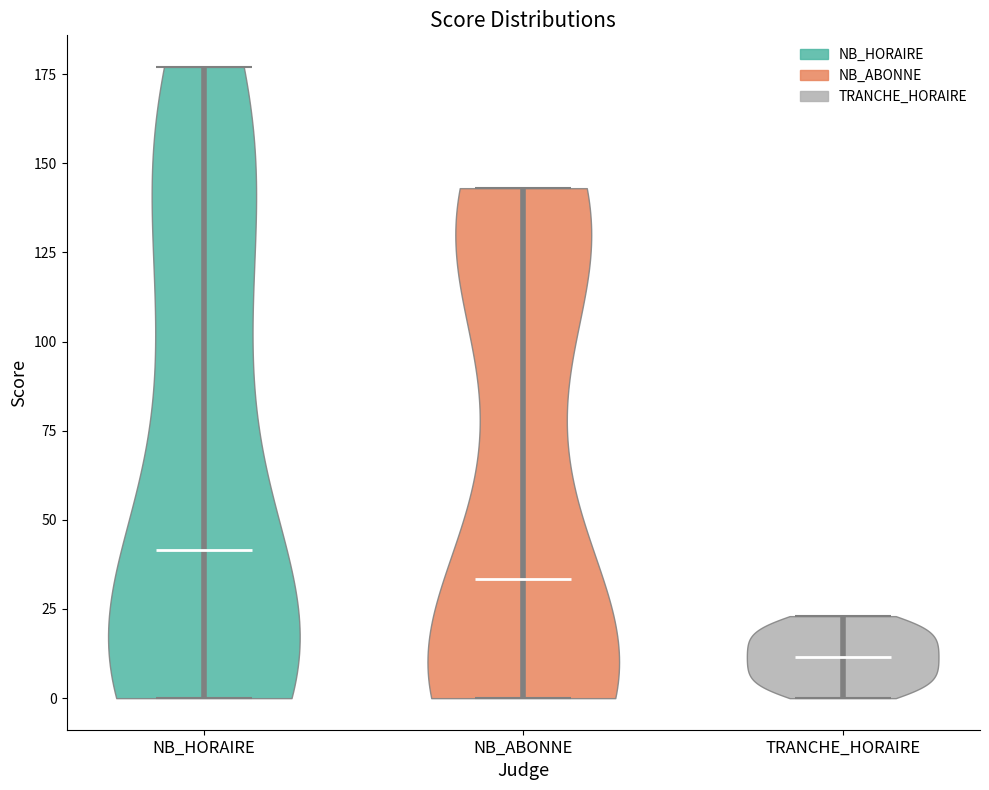

Reading left to right, read every violin against the y-axis: where its median line is, and the lowest and highest points it reaches. The values are not printed on the chart, so give them approximately, as read against the axis.

NB_HORAIRE: median line 40, lowest point 0, highest point 175
NB_ABONNE: median line 35, lowest point 0, highest point 145
TRANCHE_HORAIRE: median line 10, lowest point 0, highest point 25